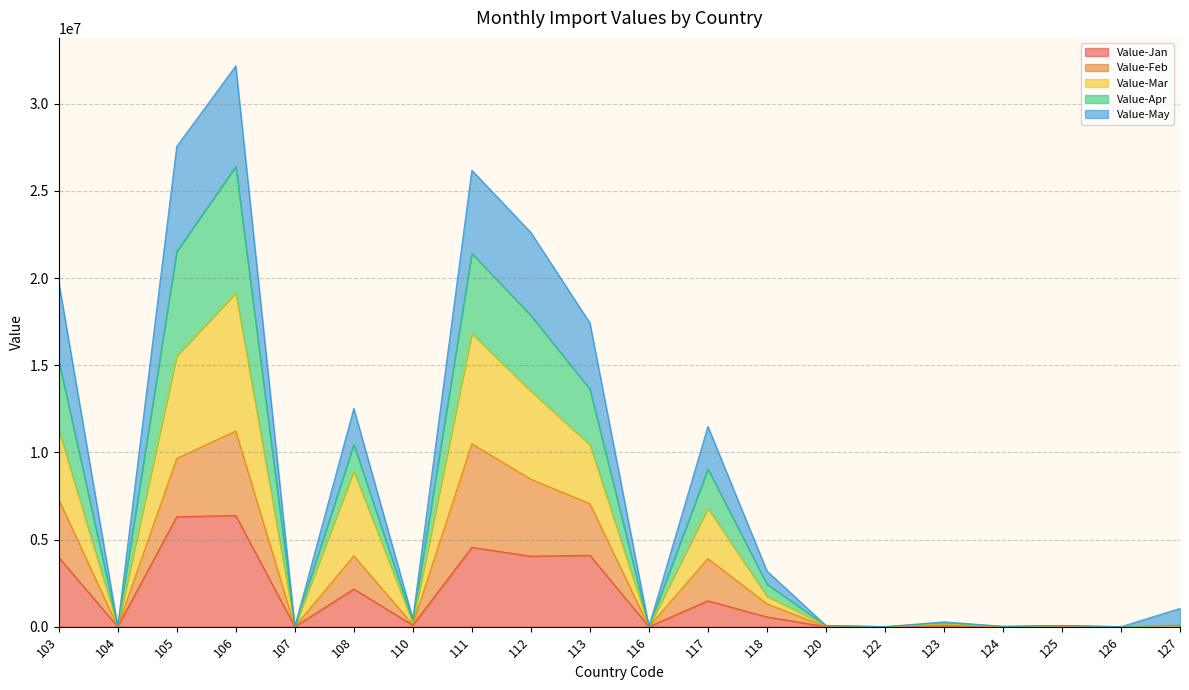

Does the chart have visible grid lines?

Yes